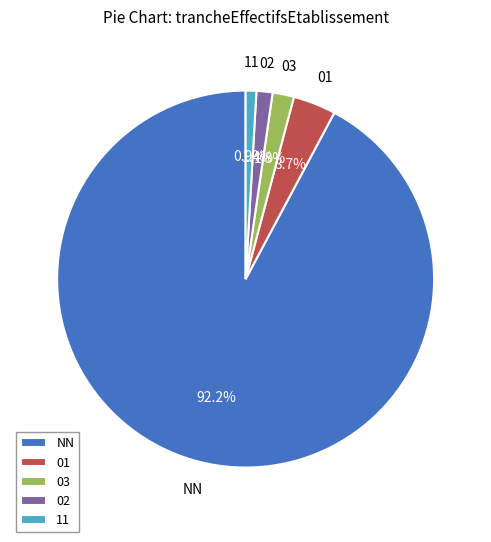

Count the number of slices in the pie.

5